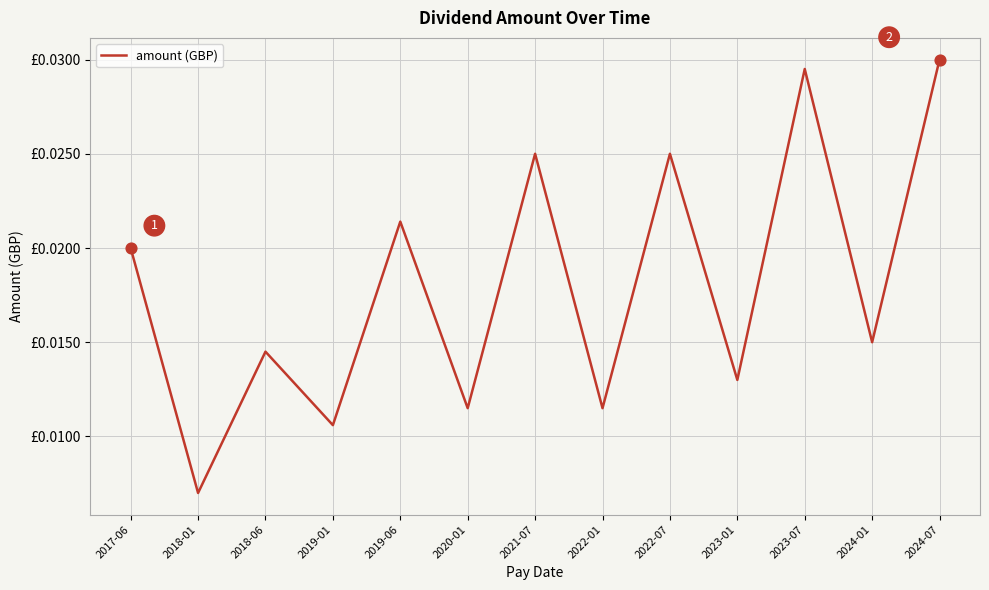

Which has a higher value, 2018-01 or 2021-07?

2021-07